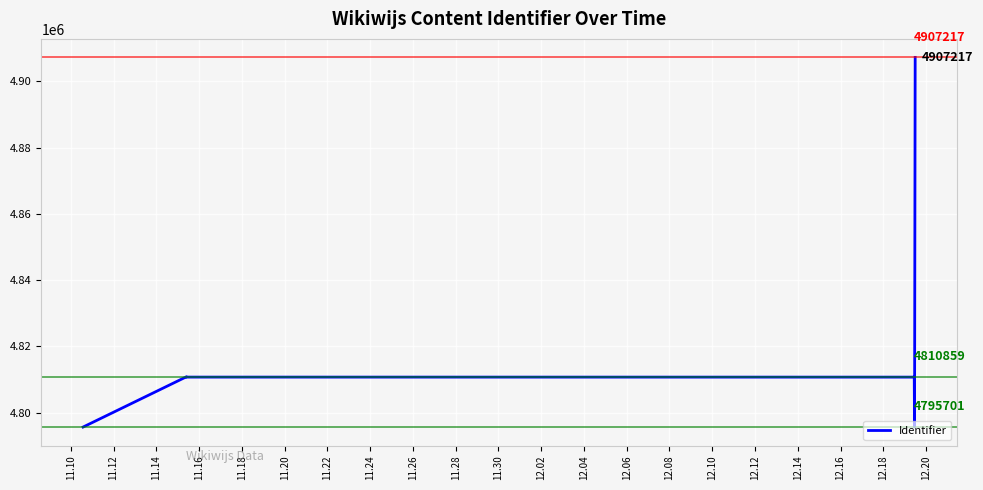

How many points are higher than both their immediate neighbors (excluding endpoints)?

1